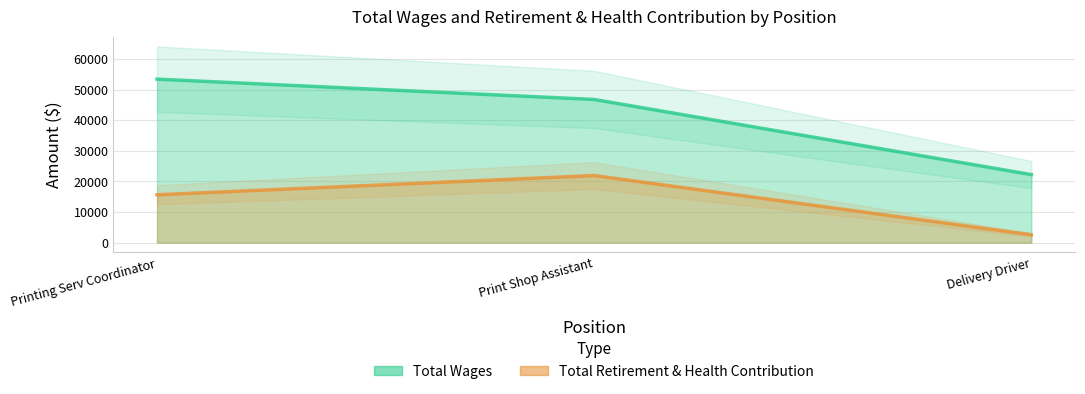

Is it true that Total Wages equals 88576 at Printing Serv Coordinator?

False